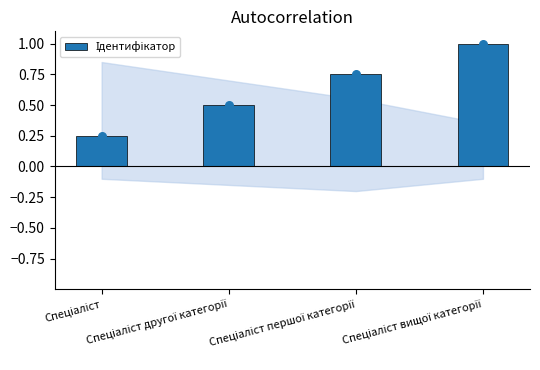

What is the change in value from Спеціаліст другої категорії to Спеціаліст першої категорії?

+0.2